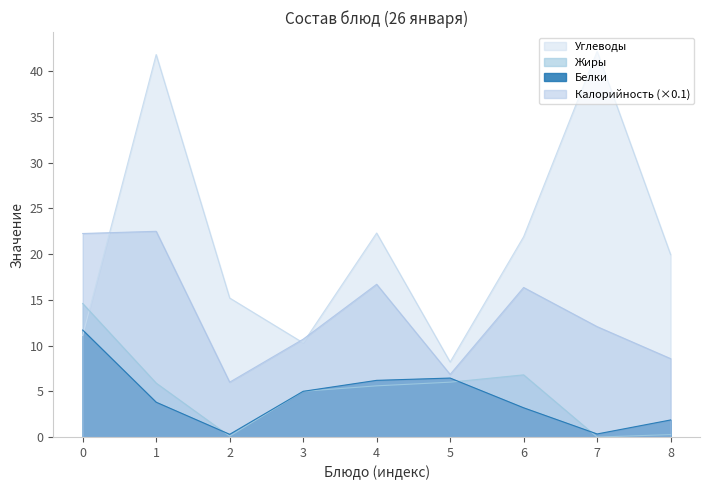

At which label does Жиры first exceed 5?

0